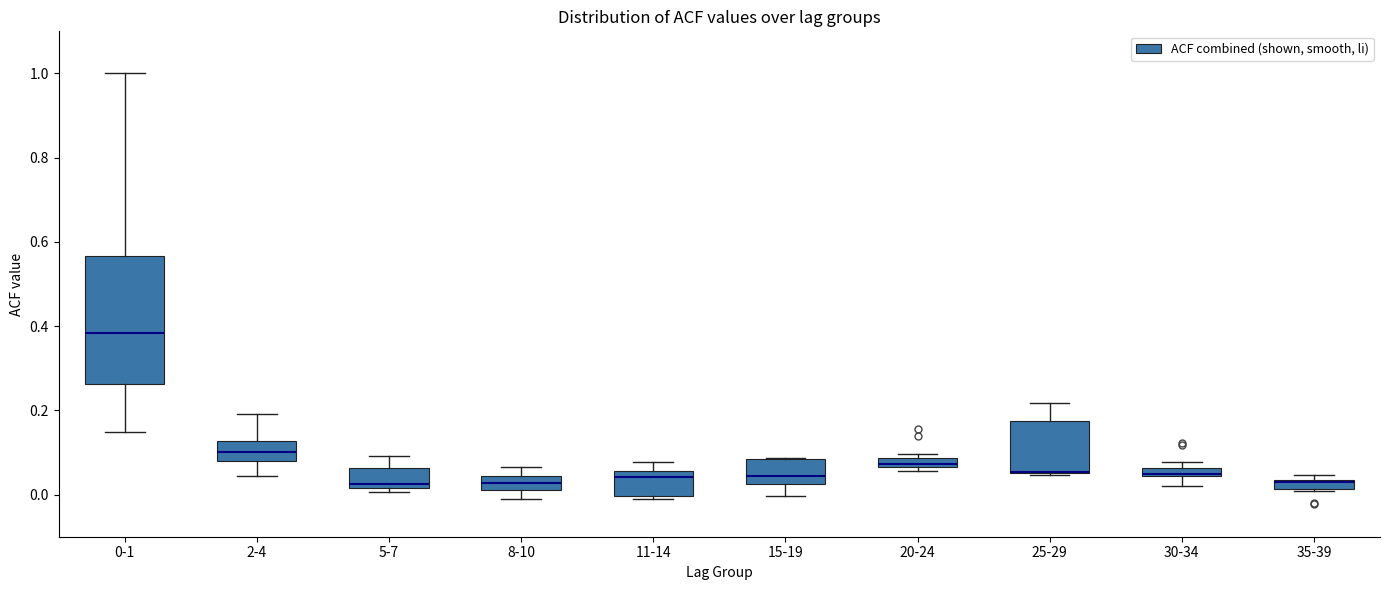

Where is the upper edge of the box for 25-29 on the y-axis? The values are not printed on the chart, so give them approximately, as read against the axis.

0.18